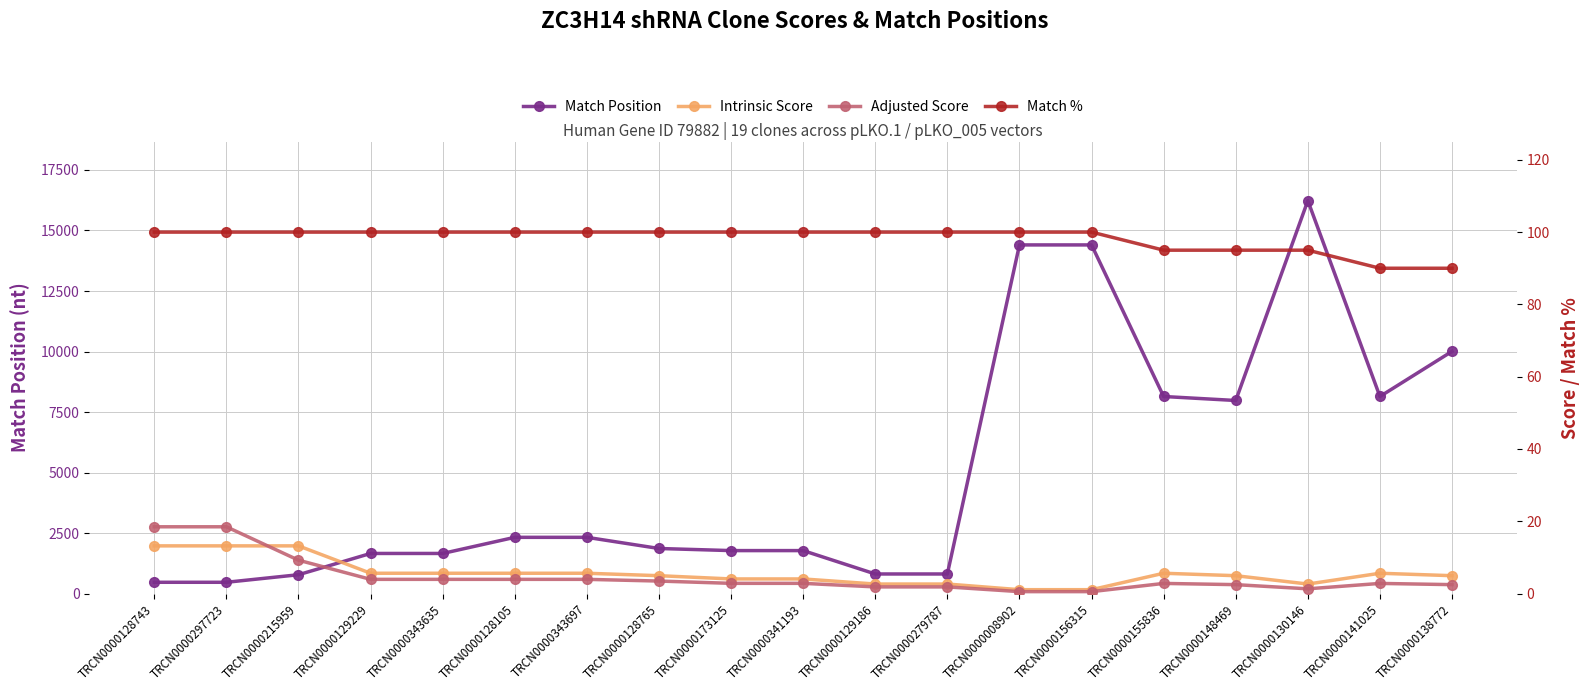

True or false: Match Position and Adjusted Score cross at least once.

False